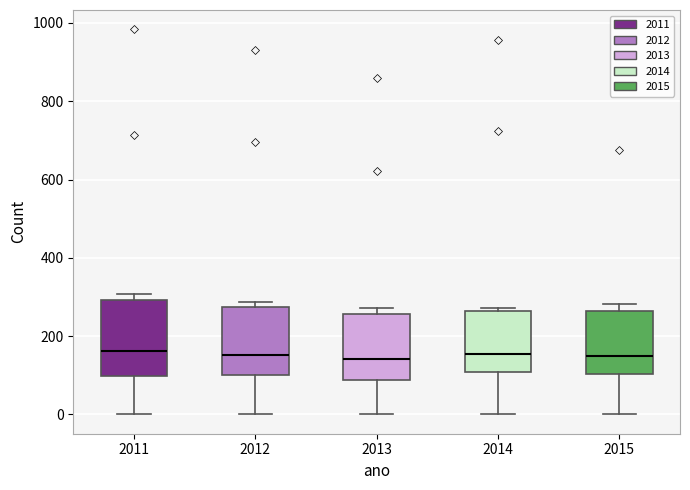

Where does the median line of the box at x = 2014 sit on the y-axis? The values are not printed on the chart, so give them approximately, as read against the axis.

160